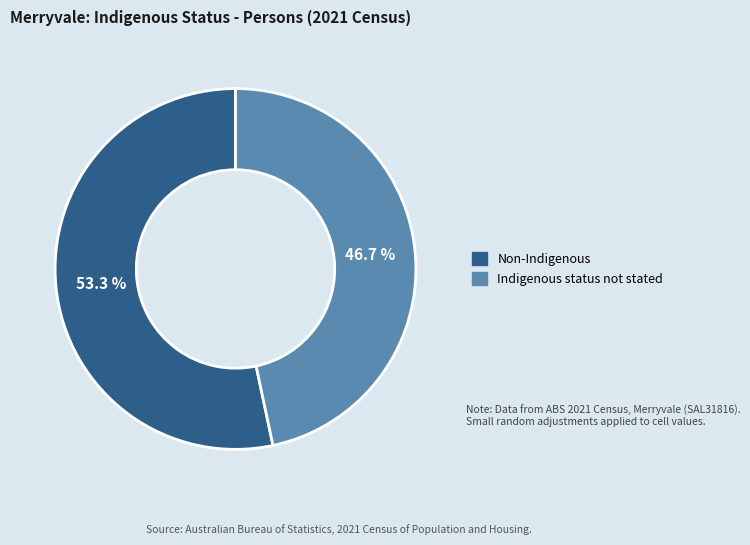

What is the majority slice?

Non-Indigenous